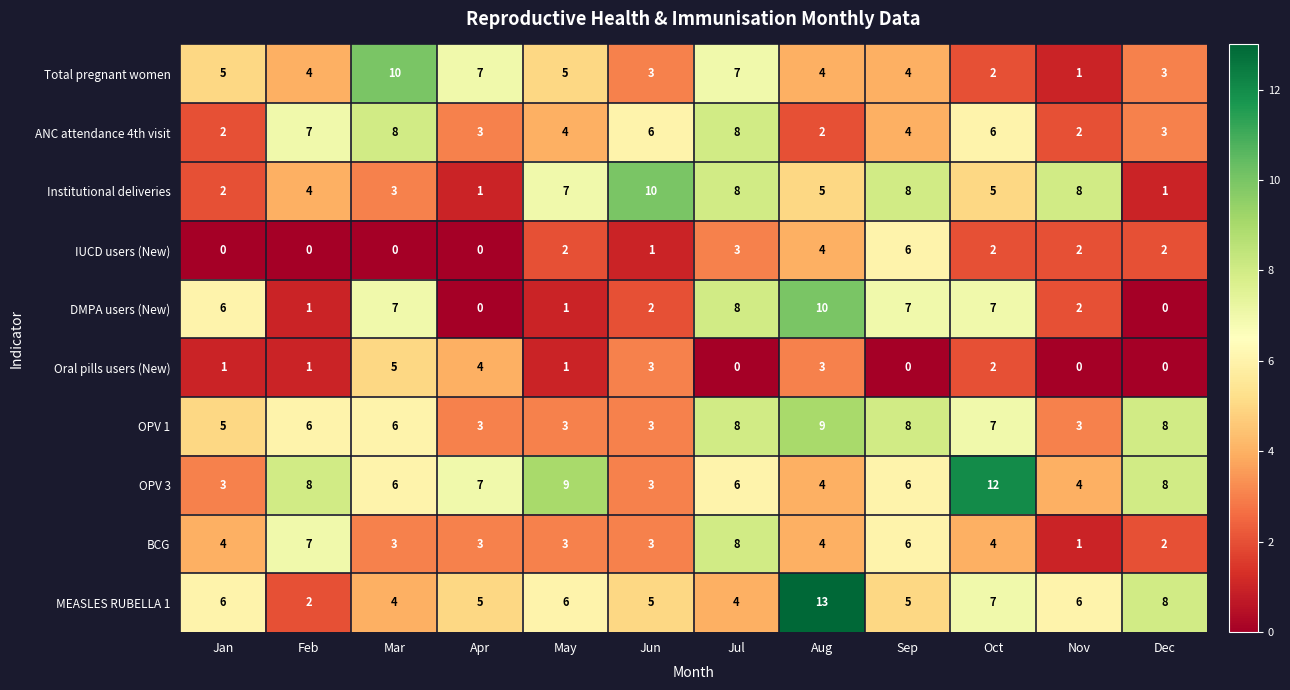

What is the difference between the highest and lowest values at Apr?

7